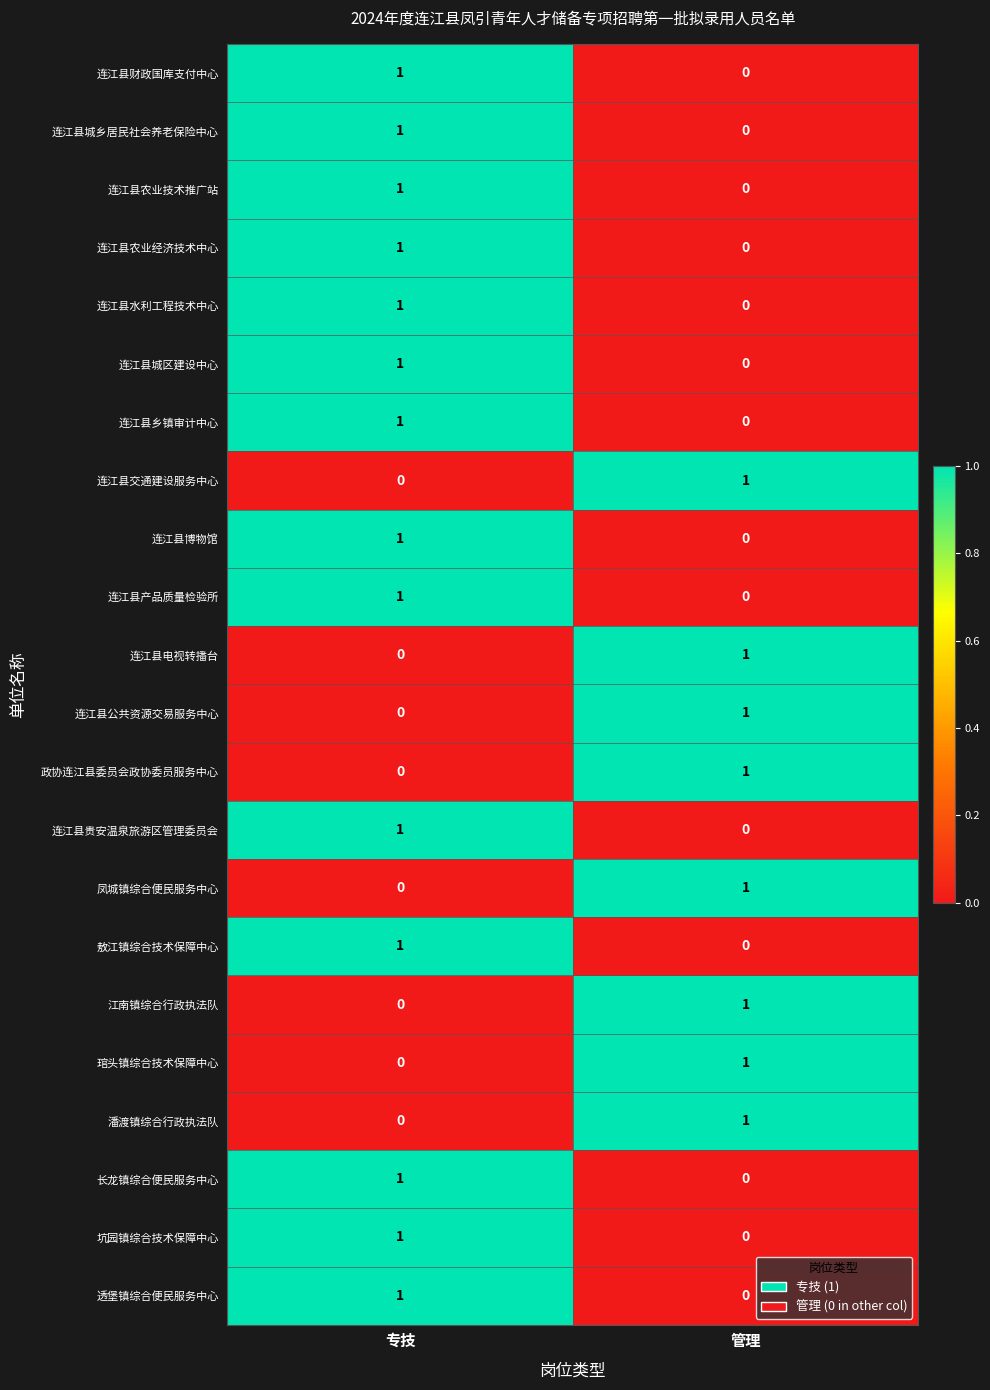

Where is 敖江镇综合技术保障中心 nearest to the value 0?

管理